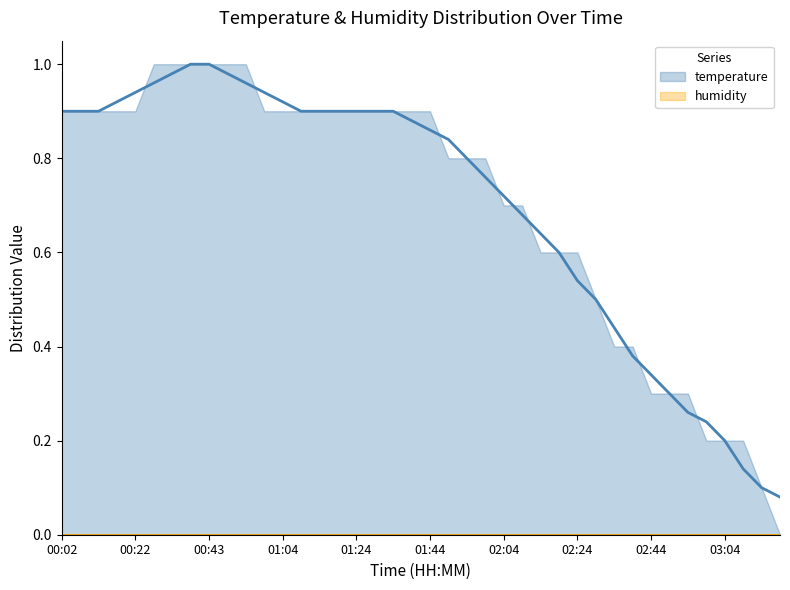

The chart shows a value of 0.5 at 01:29. True or false?

False